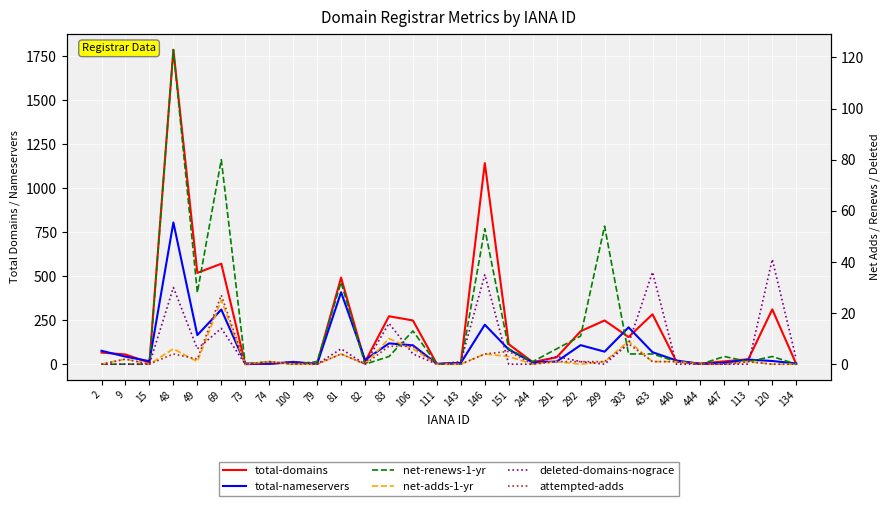

Reading left to right, list all the values displayed in this chart.

total-domains: 67	56	10	1785	519	571	1	5	9	4	492	14	273	249	2	8	1142	114	13	40	188	249	155	284	16	5	17	29	312	2
total-nameservers: 77	44	18	805	166	311	5	3	14	2	409	25	119	108	3	8	225	84	11	16	109	72	210	69	22	2	9	27	19	5
net-renews-1-yr: 0	0	0	123	28	80	0	1	0	1	32	0	3	13	0	0	53	6	1	6	11	54	4	4	1	0	3	1	3	0
net-adds-1-yr: 0	2	0	6	1	25	0	1	0	0	4	0	10	6	0	0	4	3	0	1	0	1	9	1	1	0	0	1	0	0
deleted-domains-nograce: 0	0	0	30	6	14	0	0	1	0	6	0	16	4	0	1	35	0	0	3	1	0	8	36	0	0	0	0	41	2
attempted-adds: 0	2	0	4	2	27	0	1	0	0	4	0	7	7	0	0	4	5	0	1	1	1	8	1	1	0	0	1	0	0